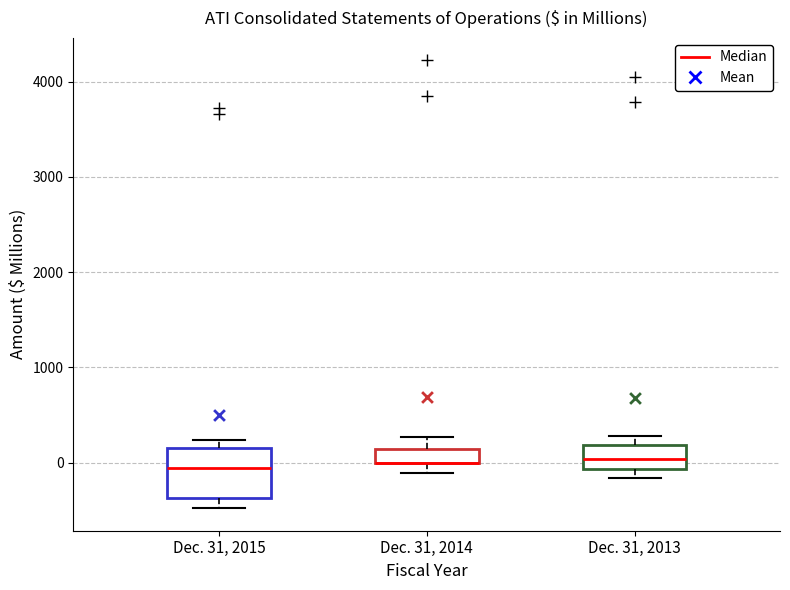

Comparing the boxes themselves (not the whiskers), which one is the tallest?

Dec. 31, 2015